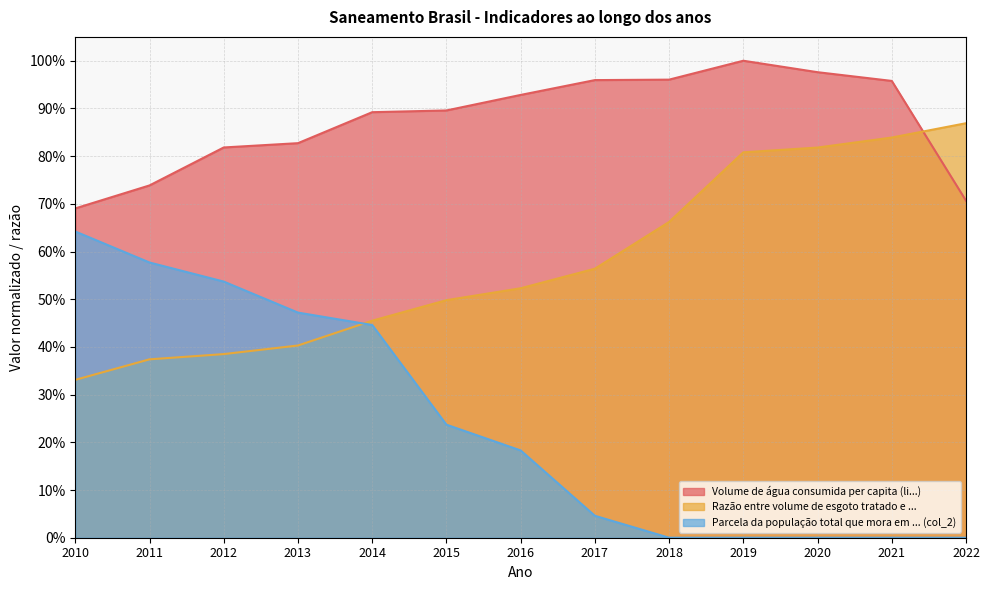

What is the greatest value displayed?

1.0